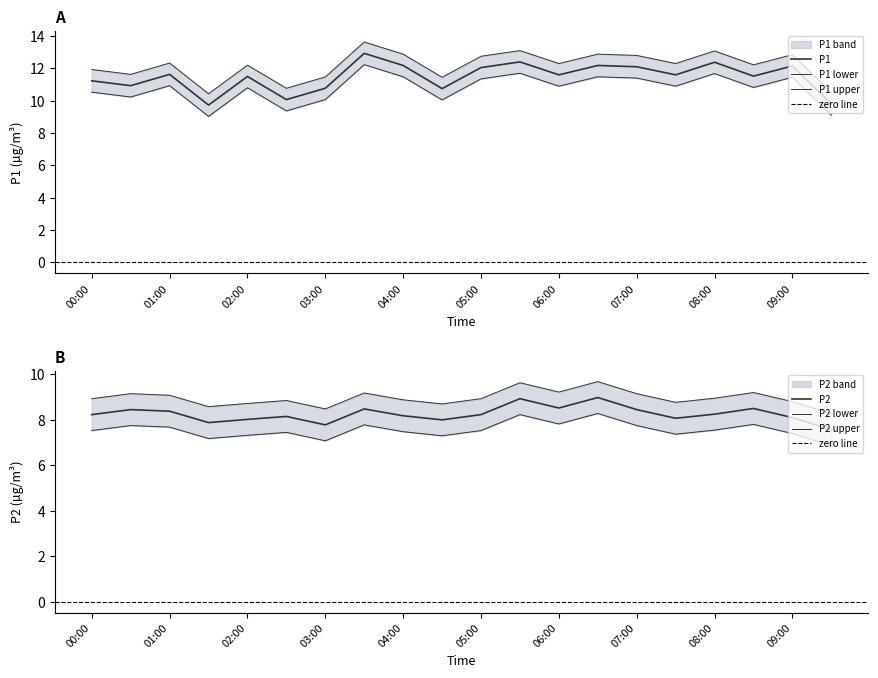

At how many categories does at least one series exceed 11?

8